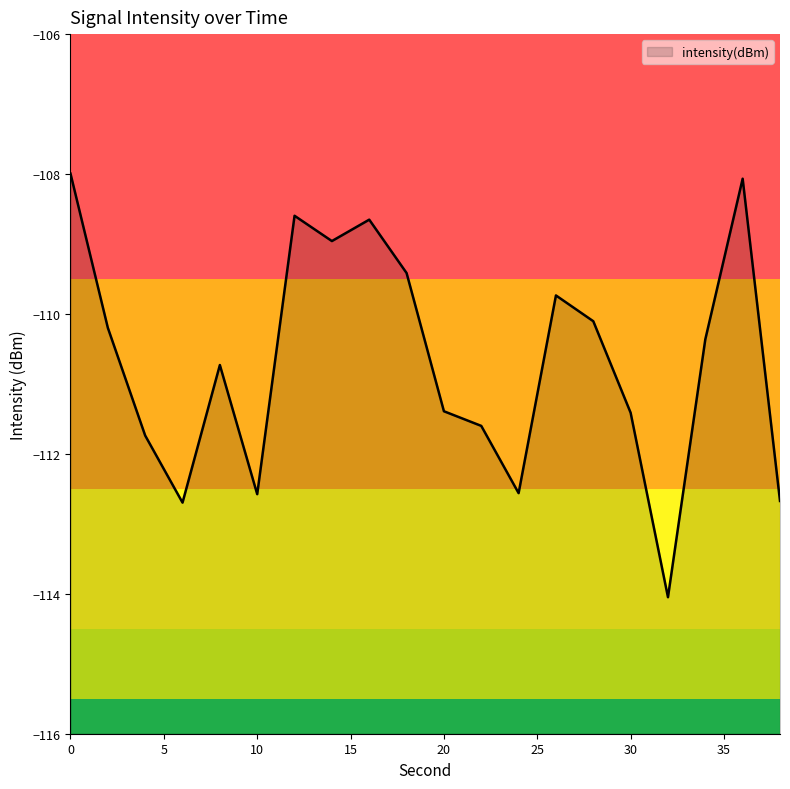

At which category does the chart reach its minimum across all series?

32